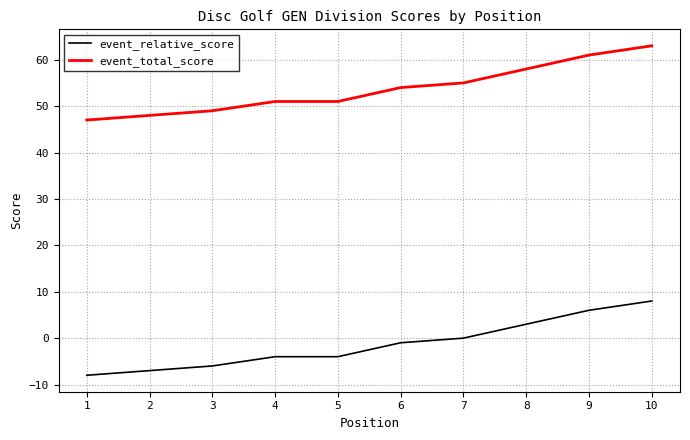

What is the approximate value of event_total_score at 5, to the nearest 5?

50